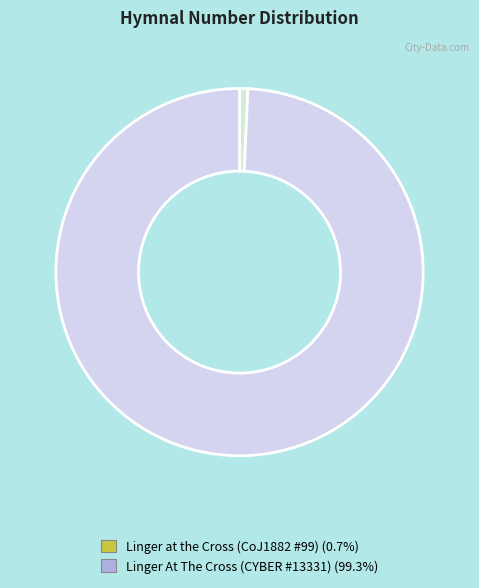

To the nearest percent, what portion does Linger At The Cross (CYBER #13331) represent?

99%